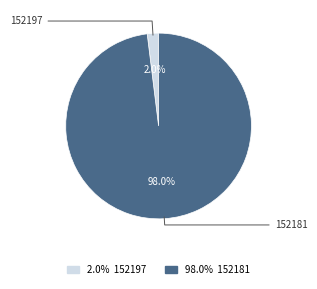

Does any single category account for the majority?

Yes